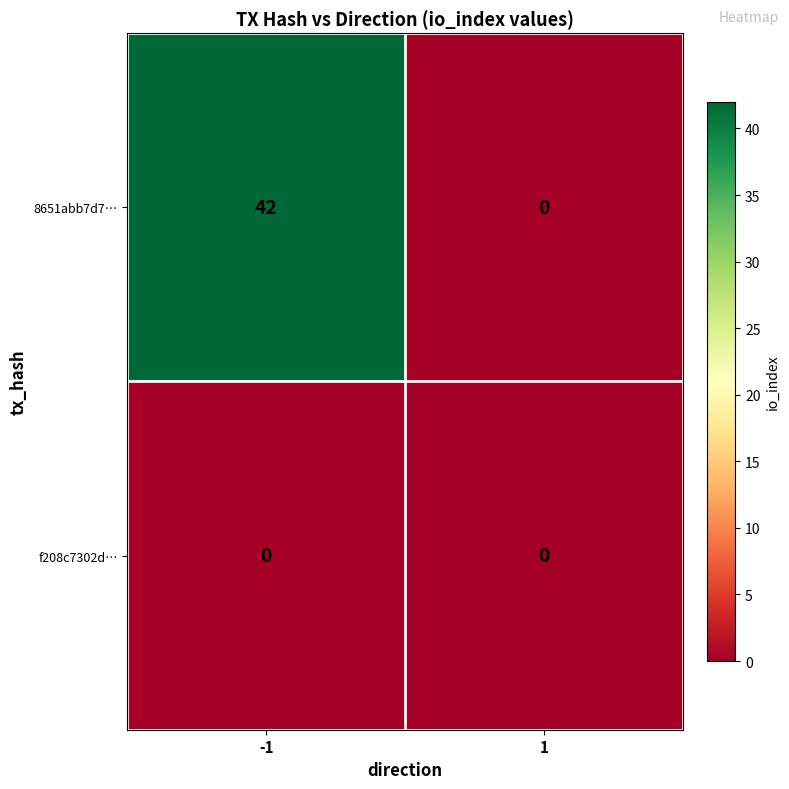

What is the highest value of the 8651abb7d7… series?

42